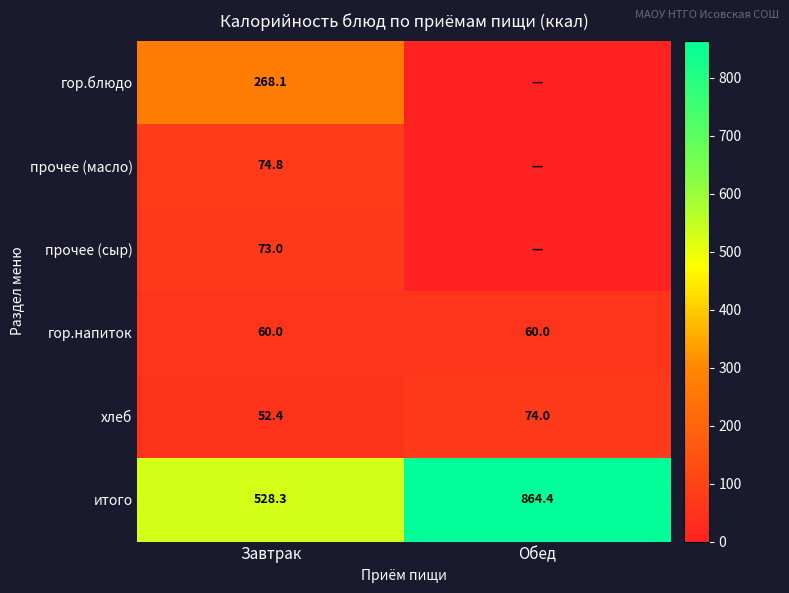

At which category is the sum across all series the highest?

Завтрак